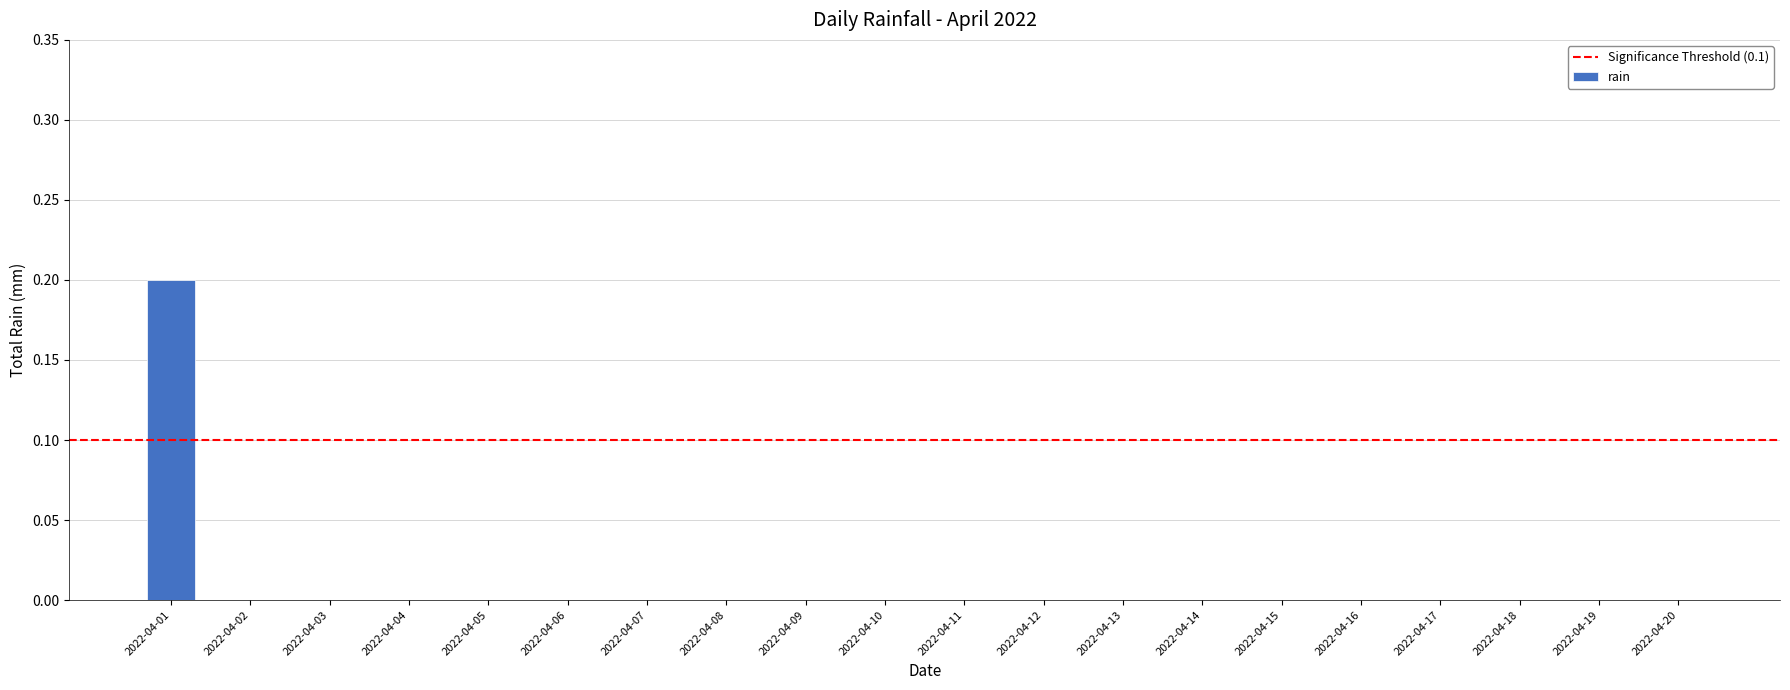

Which label corresponds to the largest value in the chart?

2022-04-01